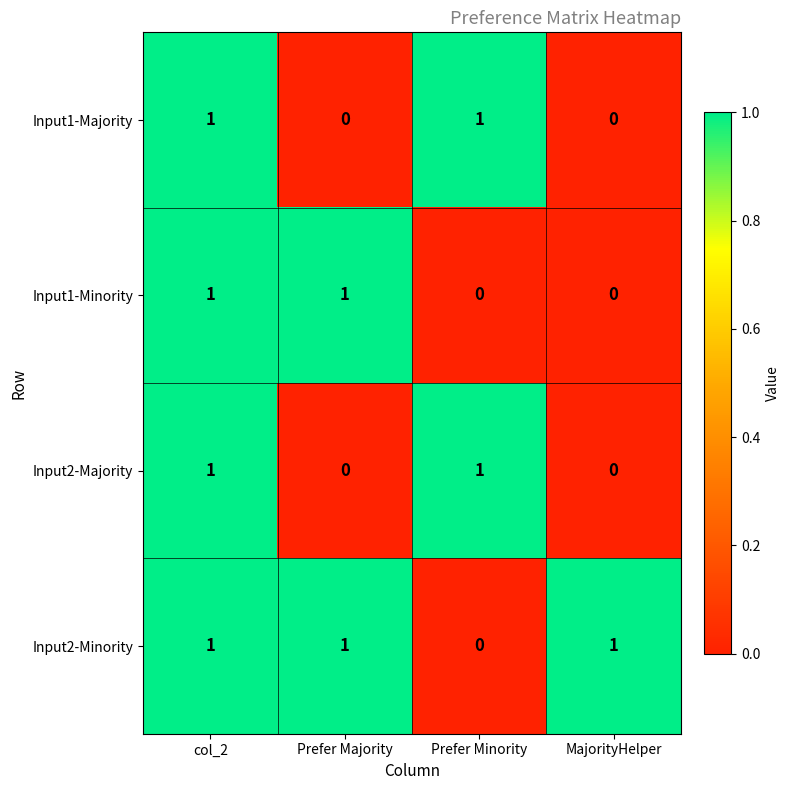

Which series has the largest total across all categories?

Input2-Minority